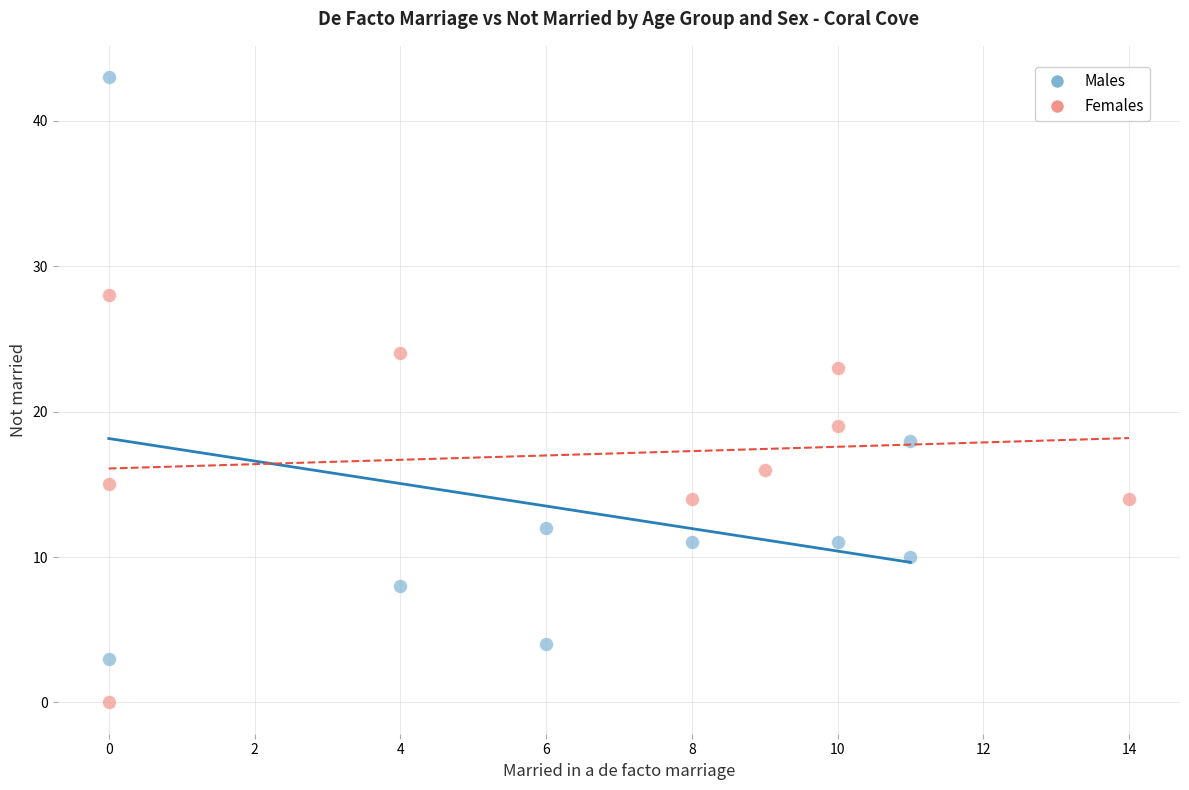

Which series has the widest spread of Y values?

Males